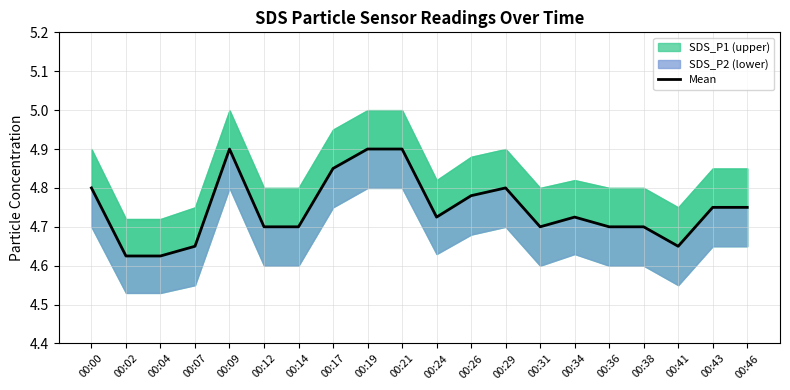

How many values are between 4 and 5?

20